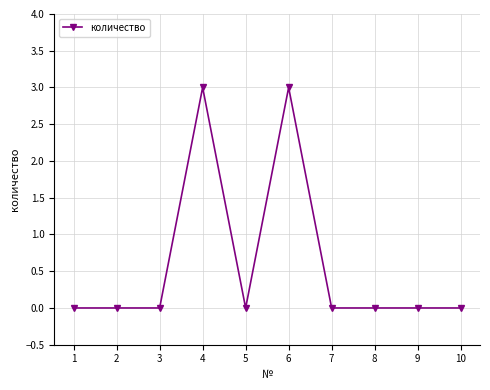

What is the change in value from 4 to 9?

-3